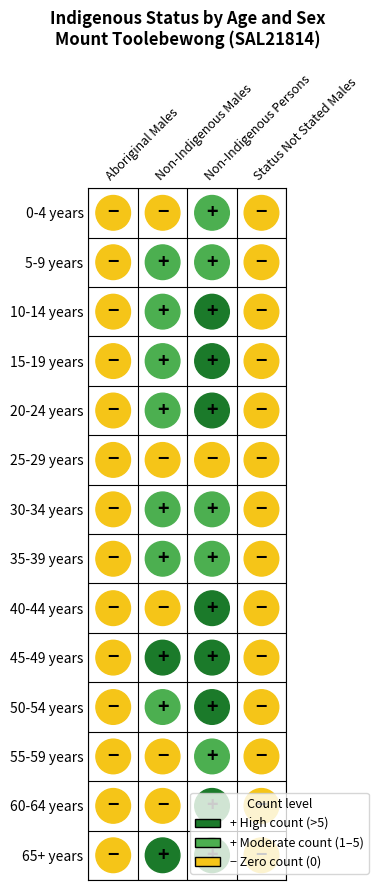

What is the sum of the 30-34 years values at 0 and 1?

4